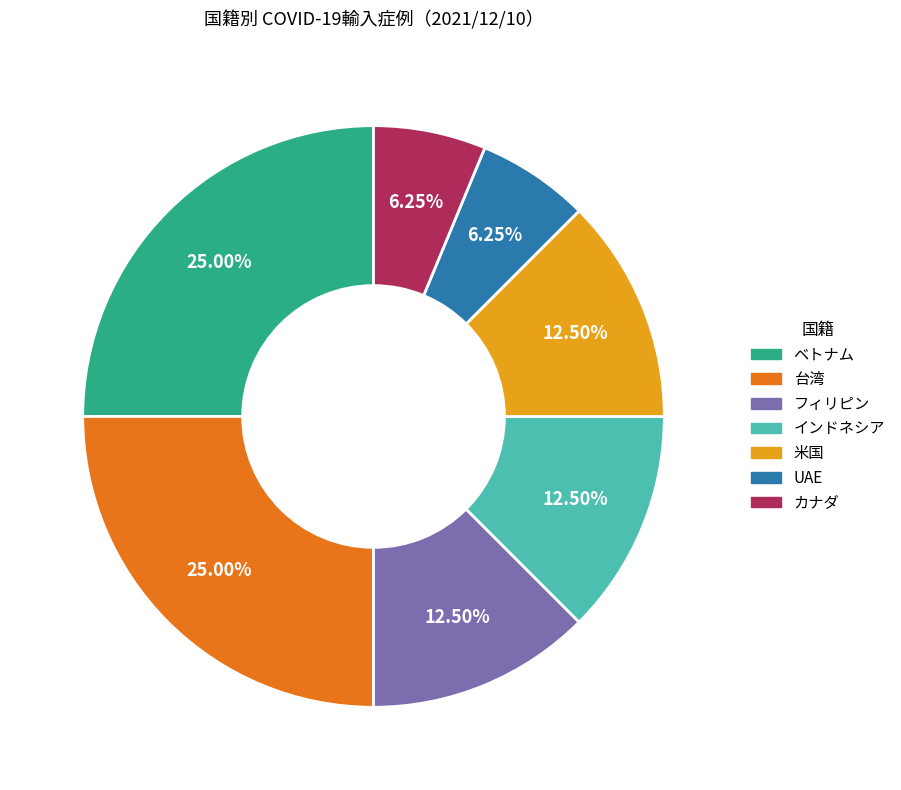

What percentage do インドネシア and 台湾 together represent?

37.5%